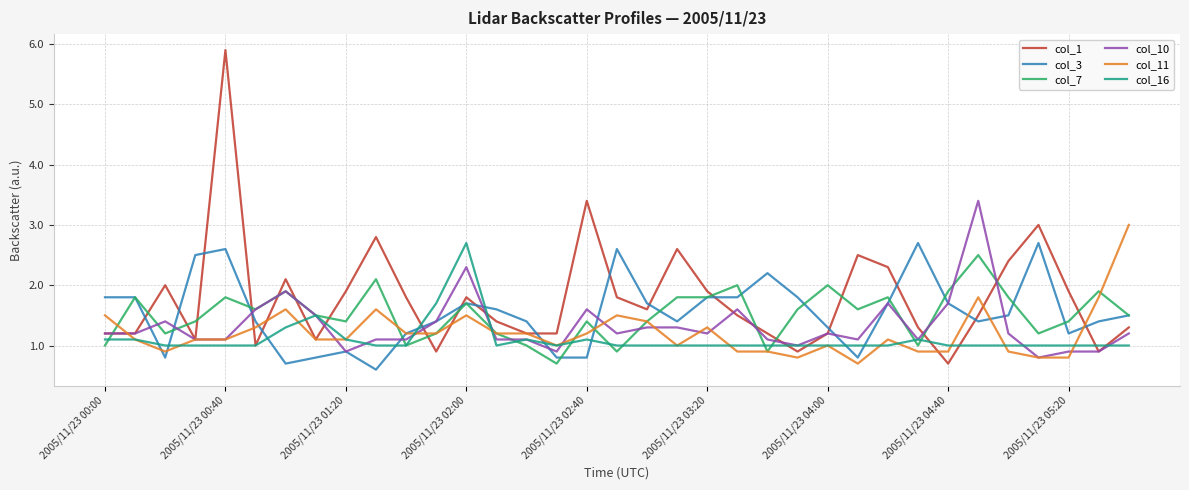

How many lines are shown in the chart?

6